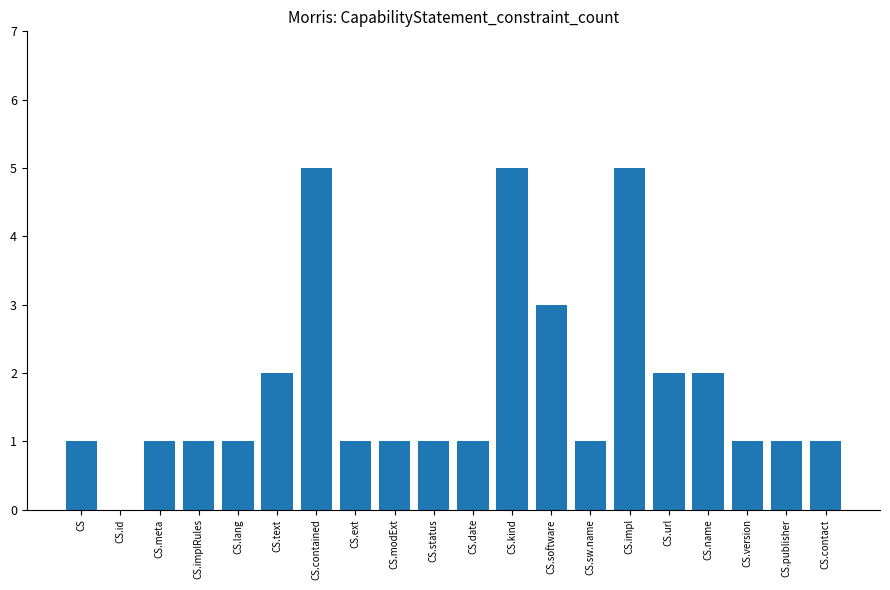

What is the average value?

2